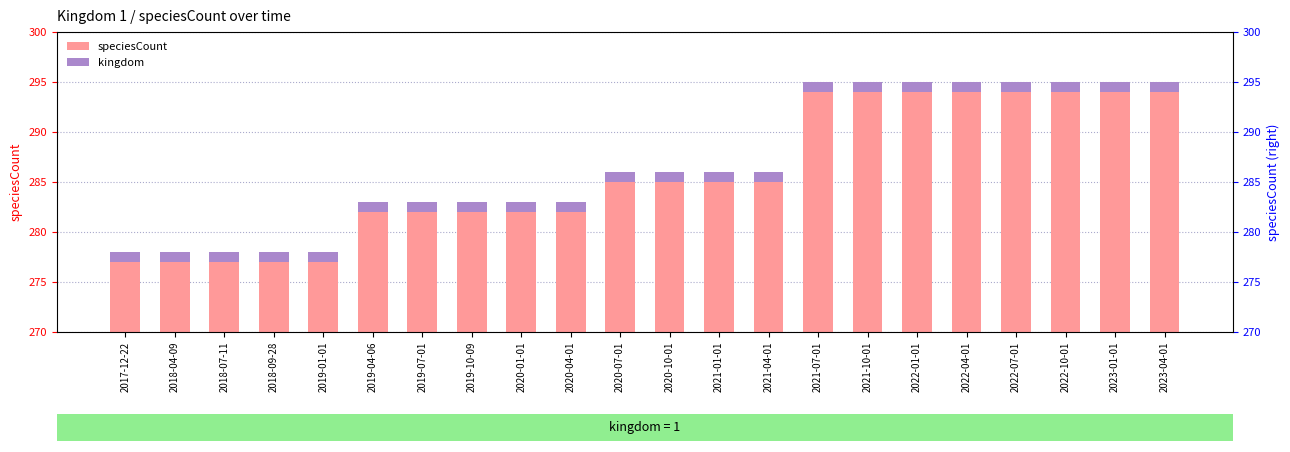

What is the minimum value for speciesCount?

277